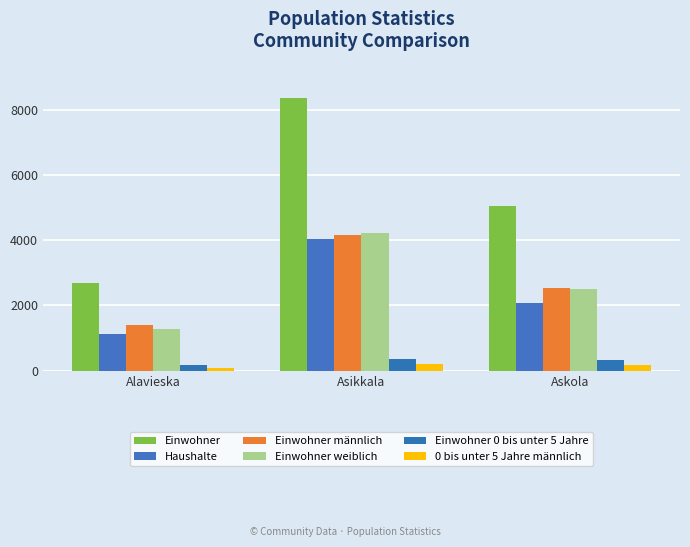

At which label does Einwohner 0 bis unter 5 Jahre first exceed 340?

Asikkala